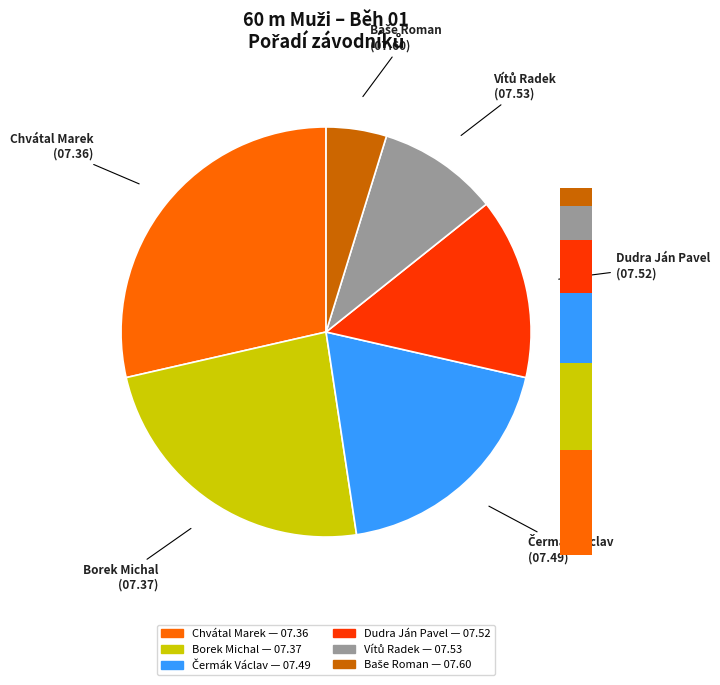

Between Chvátal Marek and Baše Roman, which is larger?

Baše Roman